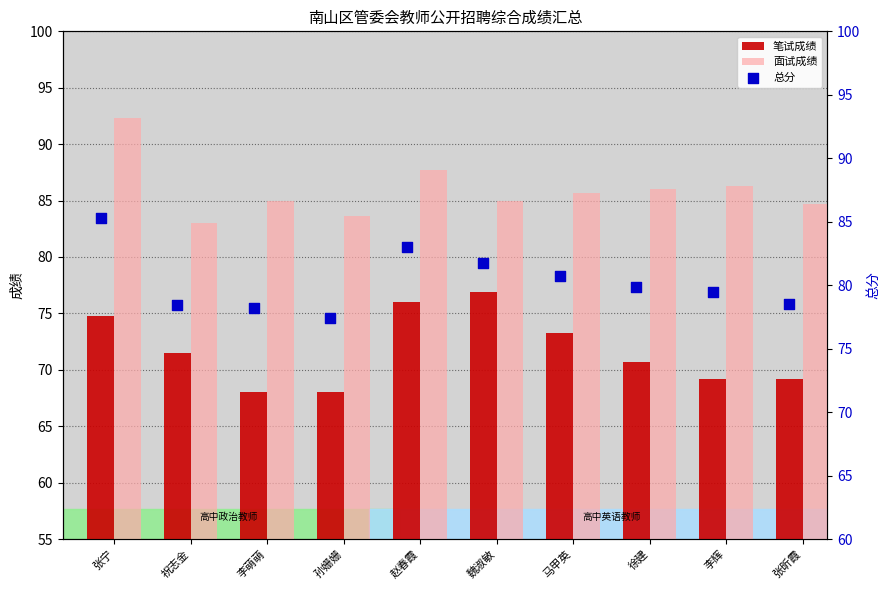

At how many categories does at least one series exceed 79?

10